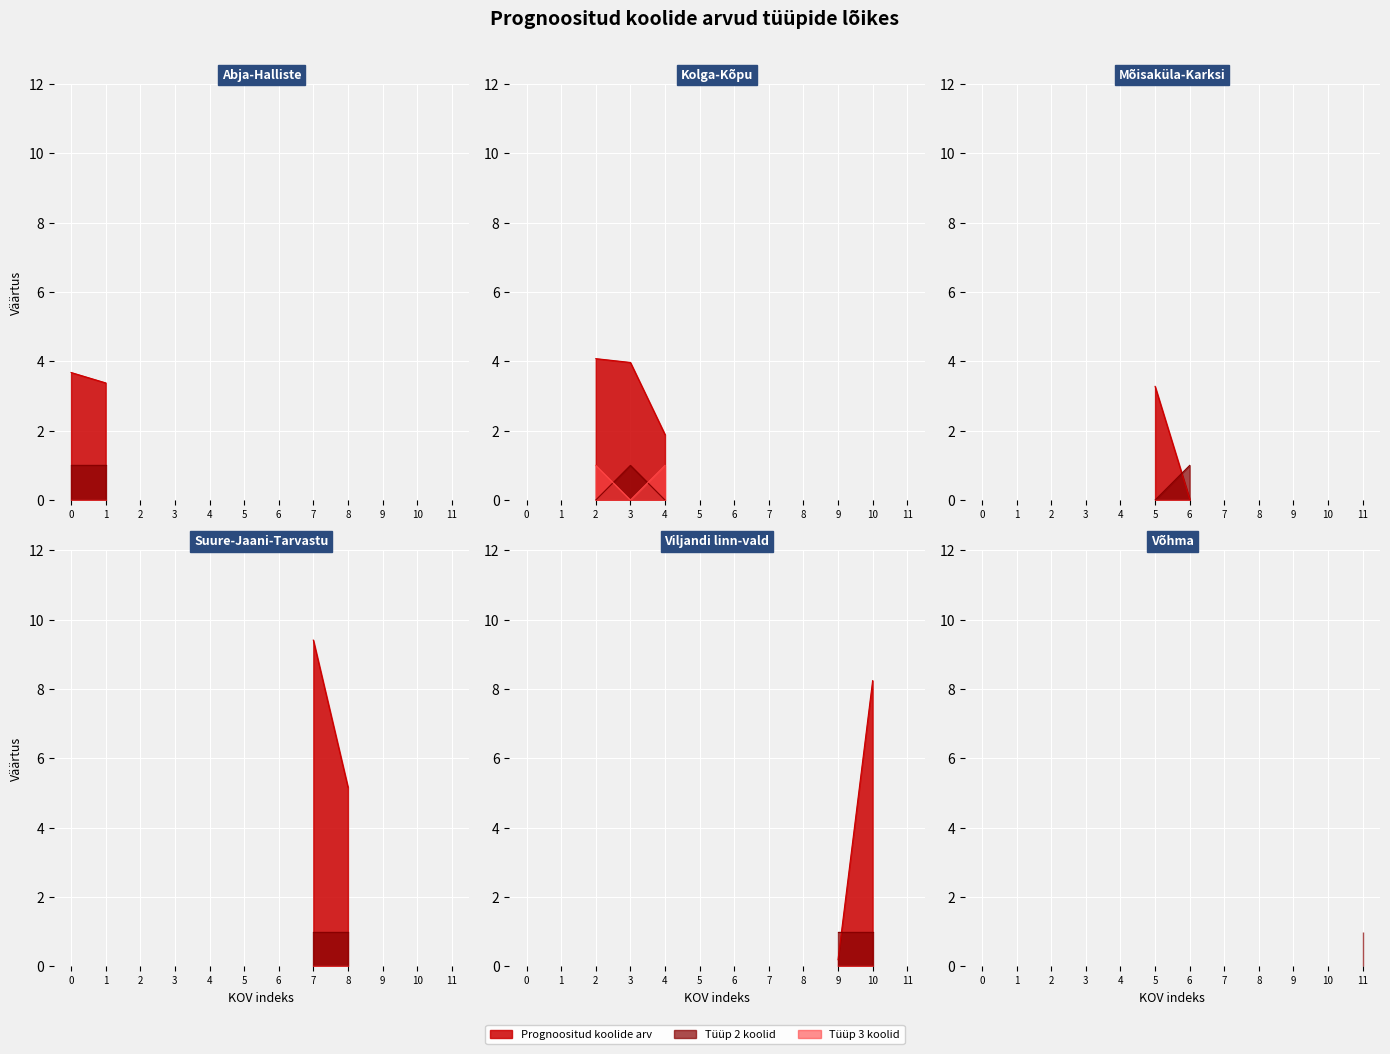

Count the Tüüp 3 koolid values in the range 0 to 1.

12